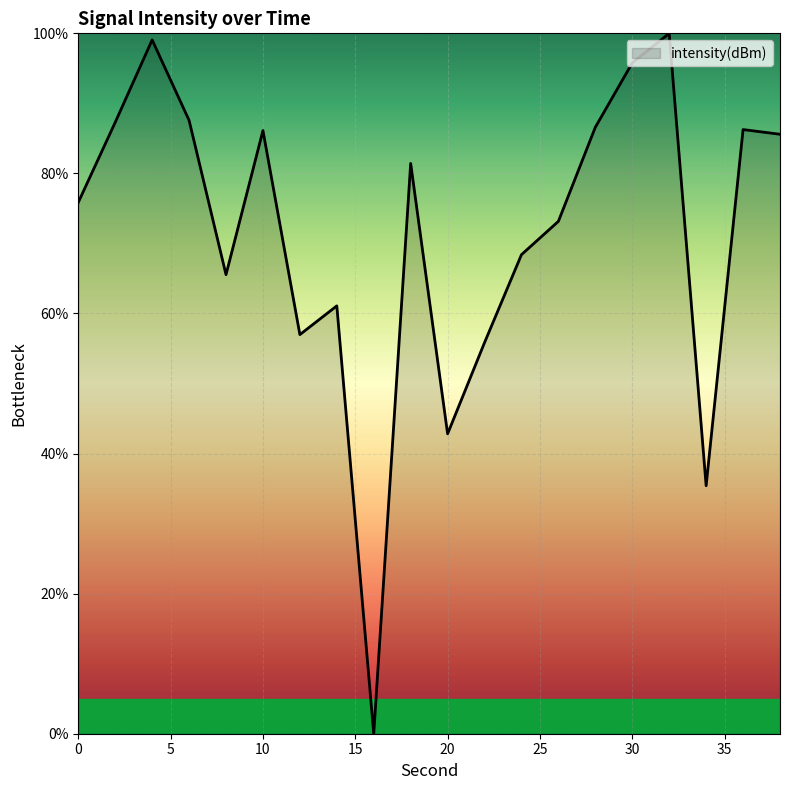

What is the difference between the maximum and minimum values?

100.0